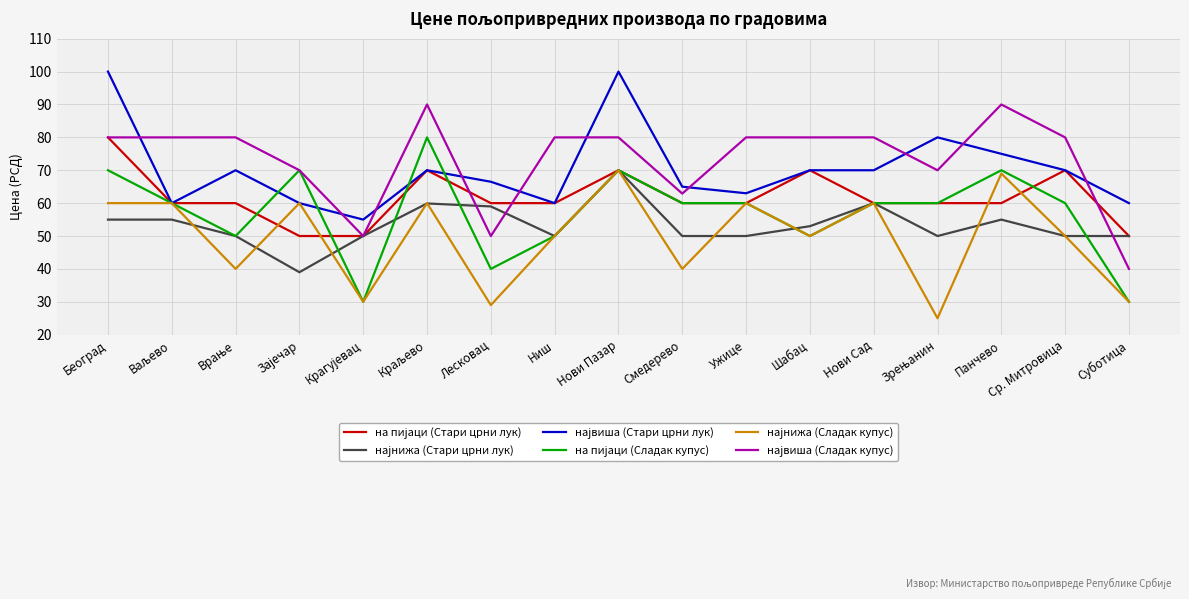

What is the greatest value displayed?

100.0